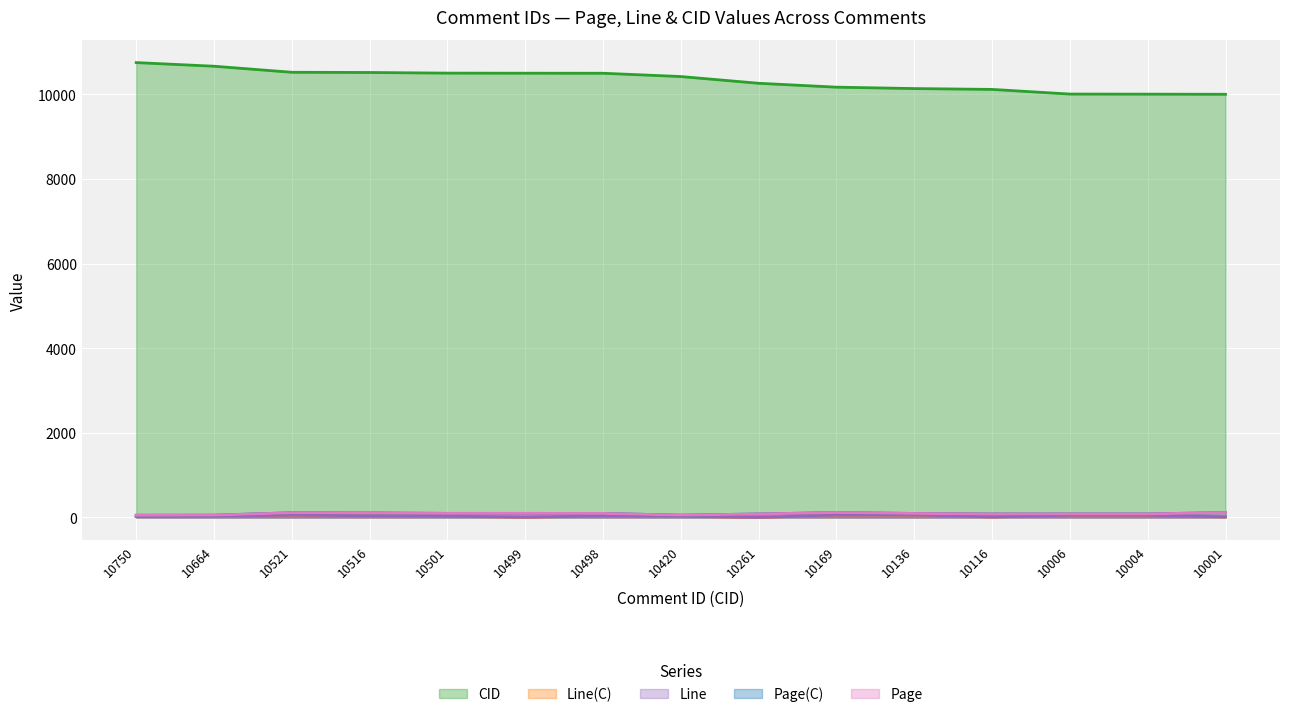

Is it true that CID equals 10001 at 10001?

True